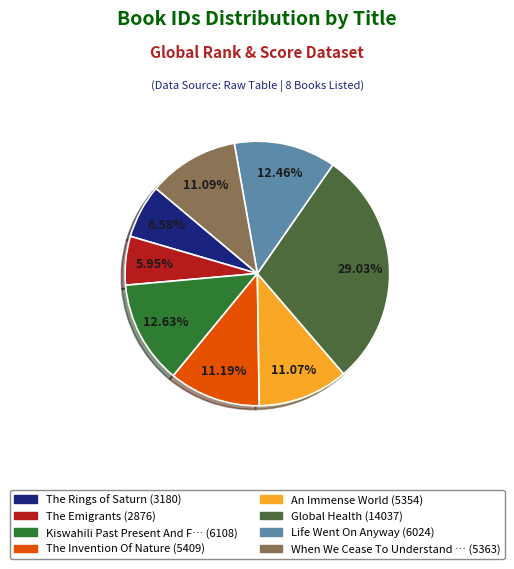

How many slices are in this pie chart?

8